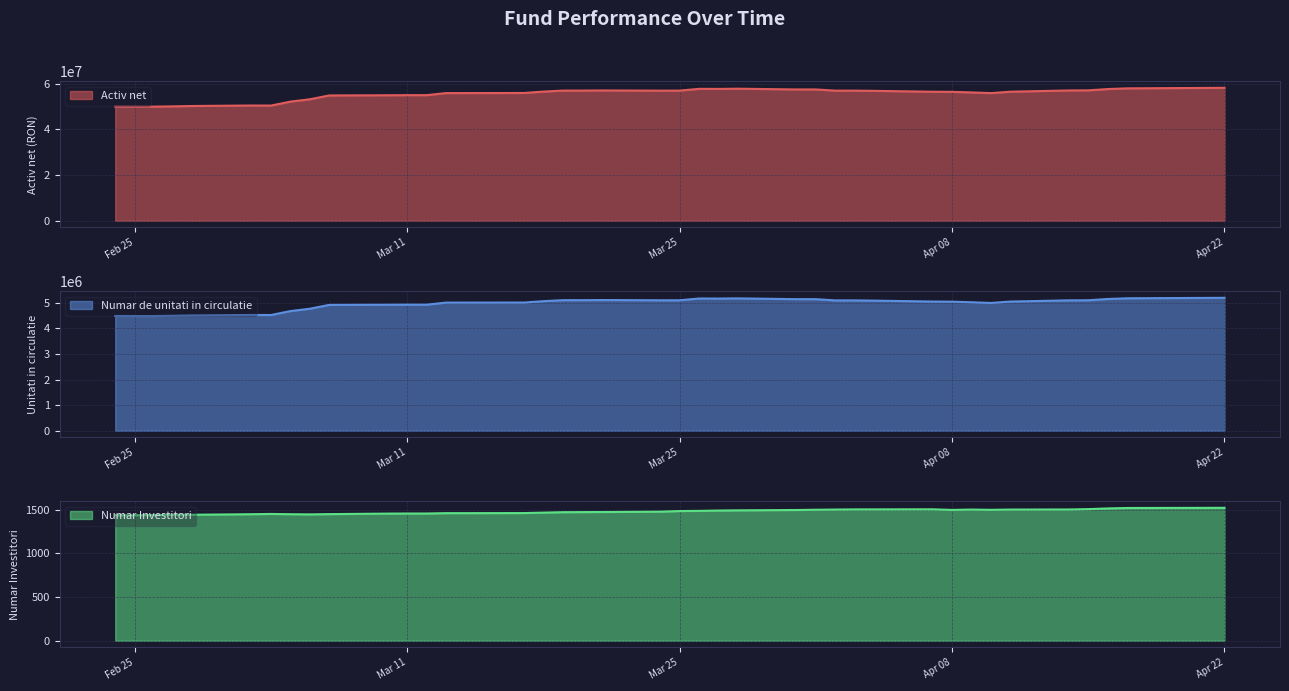

Rank the series at 2025-03-03 from lowest to highest value.

Numar Investitori, Numar de unitati in circulatie, Activ net